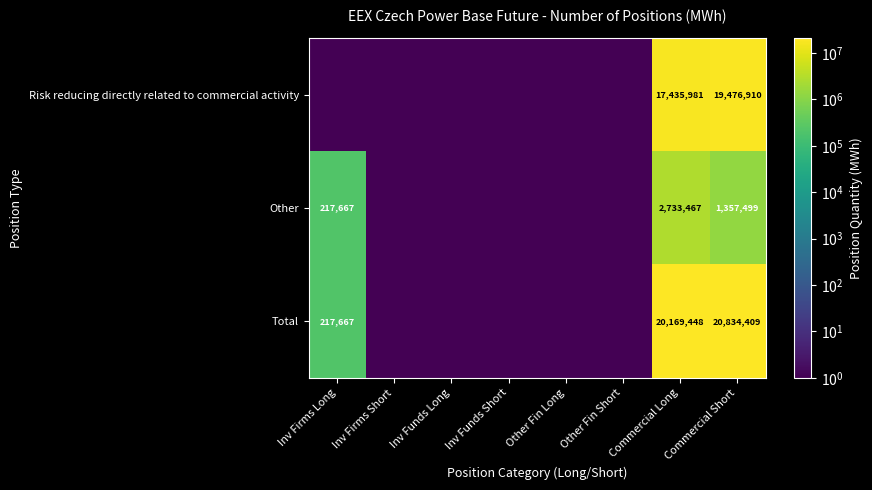

The Total series shows 20834409.0 at Commercial Short. True or false?

True